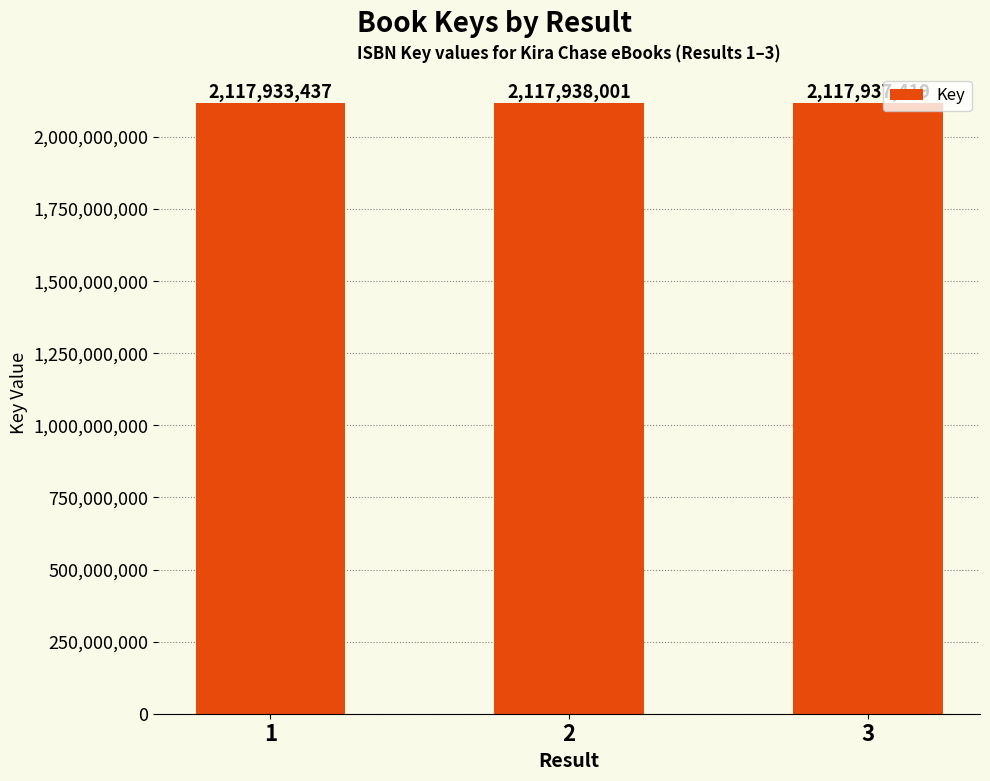

What is the ratio of the value at 3 to the value at 1?

1.0